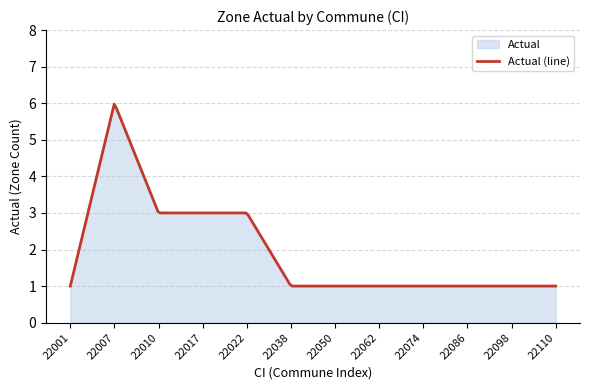

At which category does the chart reach its peak across all series?

22007